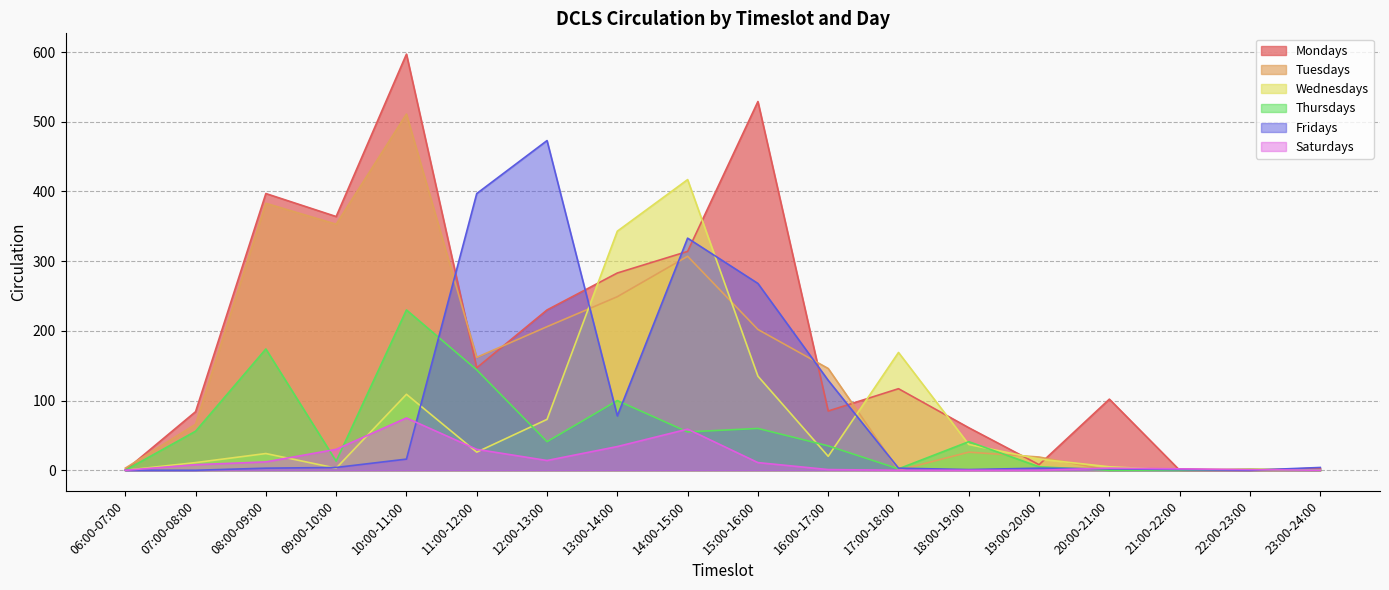

Which series has the largest range (max minus min)?

Mondays